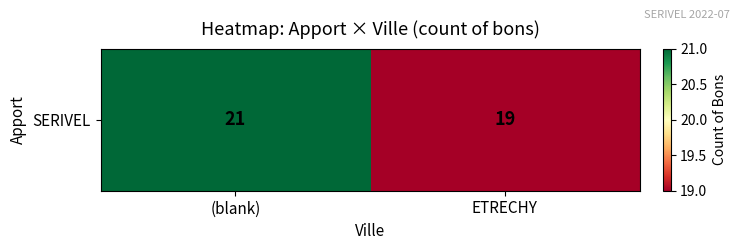

What is the difference between the values at (blank) and ETRECHY?

2